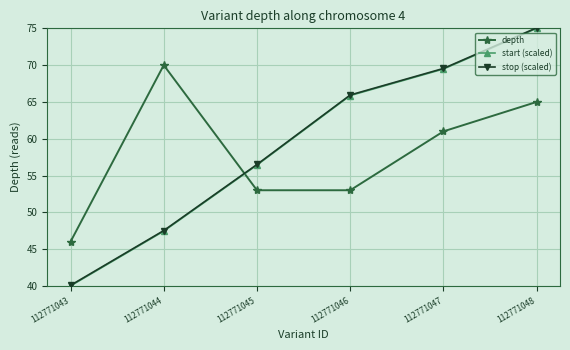

What is the lowest value of the stop (scaled) series?

40.1